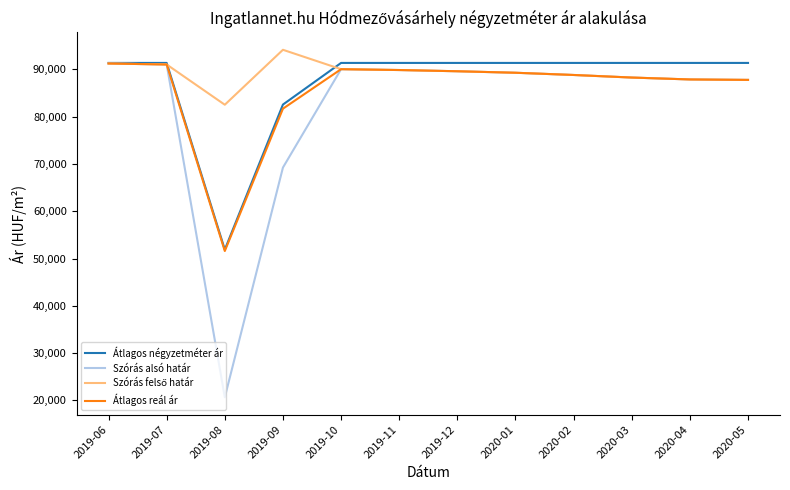

What is the difference between the highest and lowest values at 2020-03?

3093